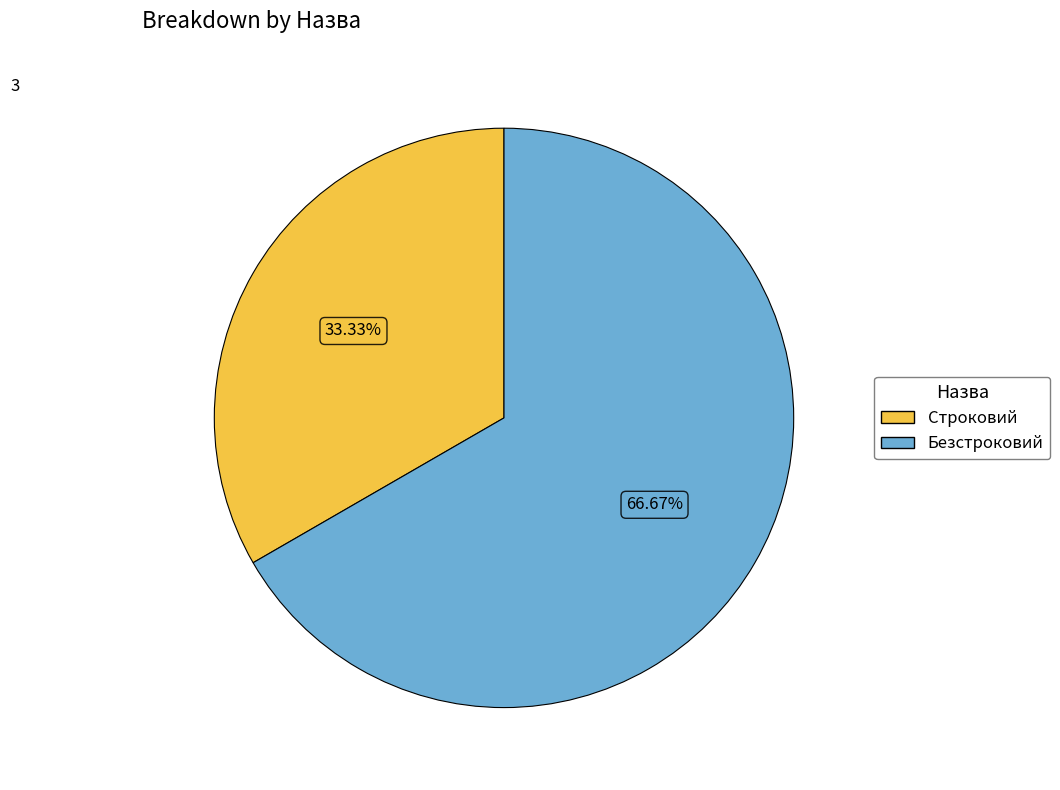

What is the ratio of the value at Безстроковий to the value at Строковий?

2.0